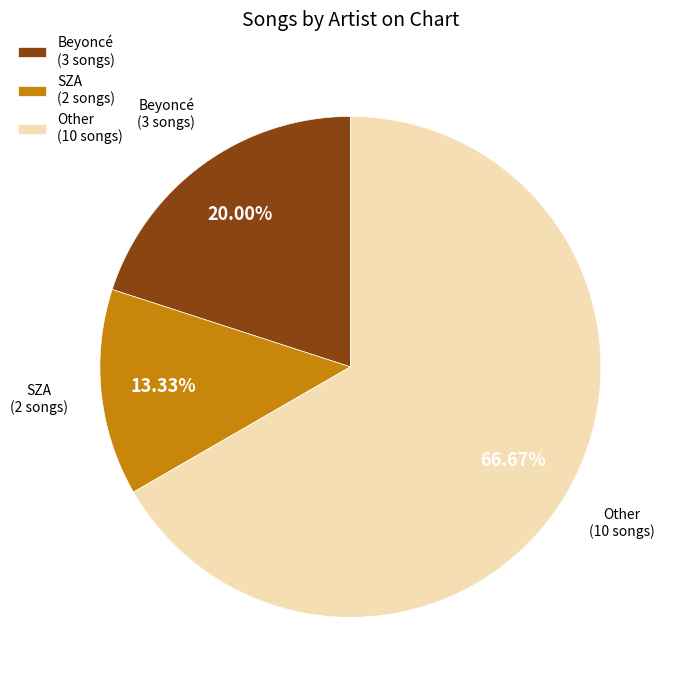

Count the number of slices in the pie.

3